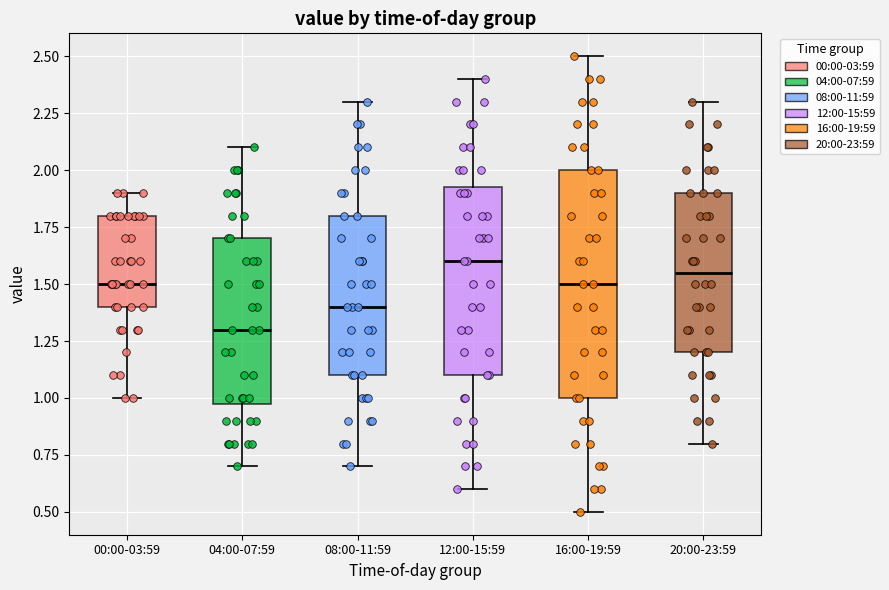

Reading left to right, transcribe this box plot: for each box, give where its median line is, the range the box spans, and where its two whiskers end, as read against the y-axis. The values are not printed on the chart, so give them approximately, as read against the axis.

00:00-03:59: median 1.50, box 1.40 to 1.80, whiskers 1.00 to 1.90
04:00-07:59: median 1.30, box 1.00 to 1.70, whiskers 0.70 to 2.10
08:00-11:59: median 1.40, box 1.10 to 1.80, whiskers 0.70 to 2.30
12:00-15:59: median 1.60, box 1.10 to 1.95, whiskers 0.60 to 2.40
16:00-19:59: median 1.50, box 1.00 to 2.00, whiskers 0.50 to 2.50
20:00-23:59: median 1.55, box 1.20 to 1.90, whiskers 0.80 to 2.30